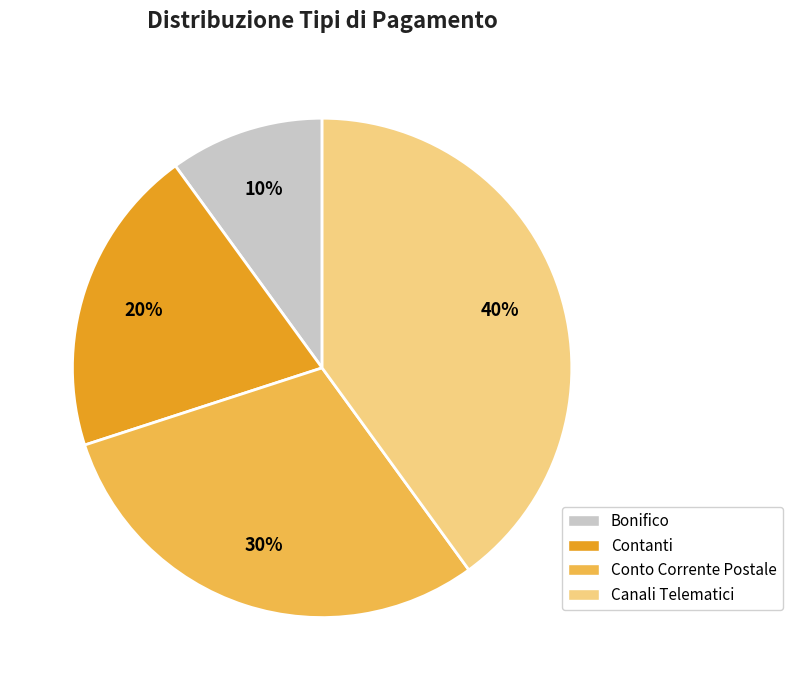

Rank the categories by value from highest to lowest.

Canali Telematici, Conto Corrente Postale, Contanti, Bonifico